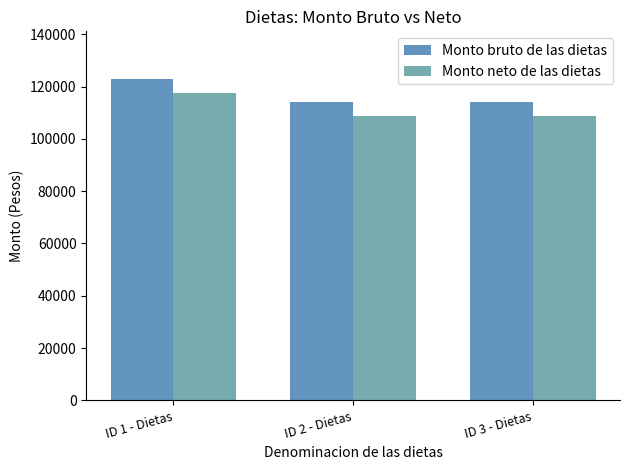

The Monto neto de las dietas series shows 165909.3 at ID 3 - Dietas. True or false?

False